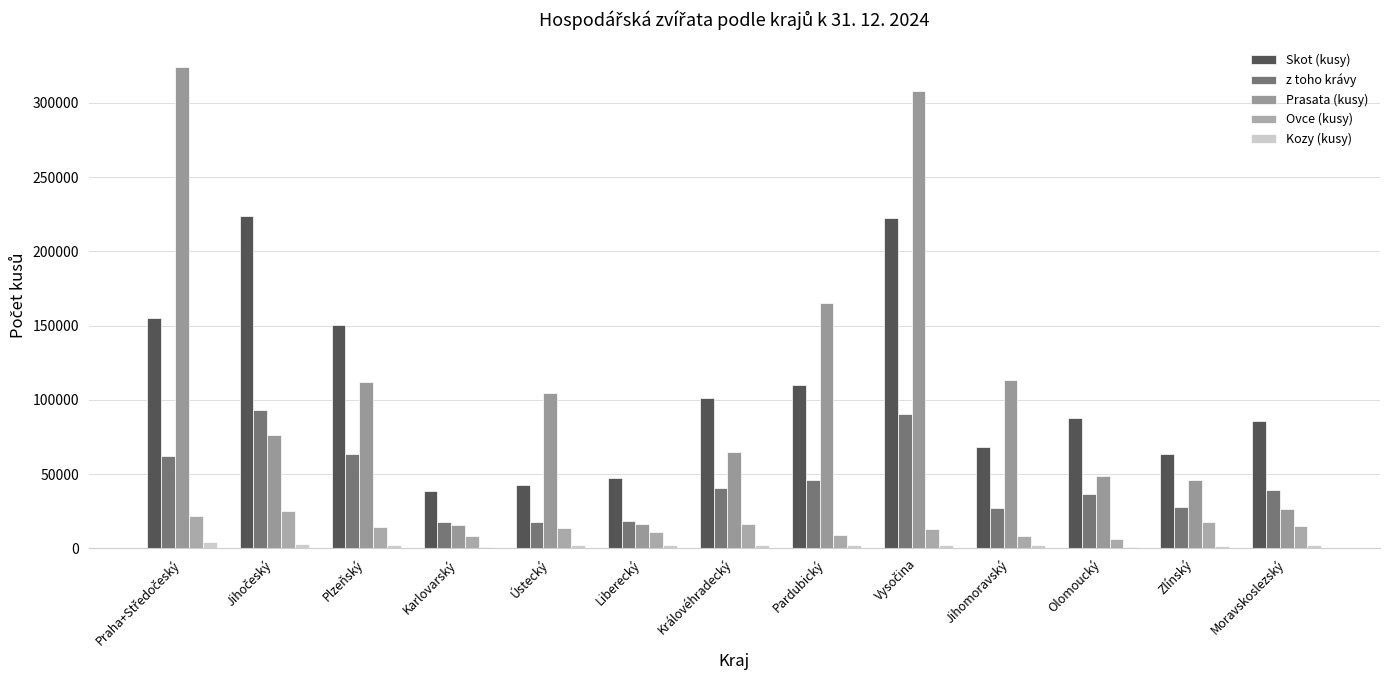

What is the difference between the maximum and second lowest values in the Kozy (kusy) series?

3150